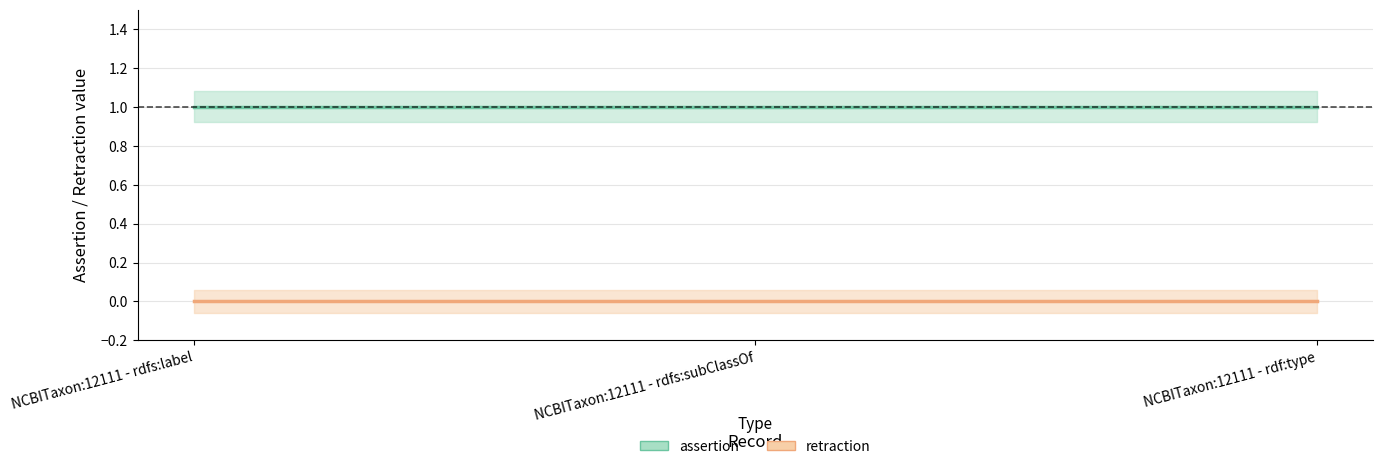

Rank the series by their average value, from highest to lowest.

assertion, retraction